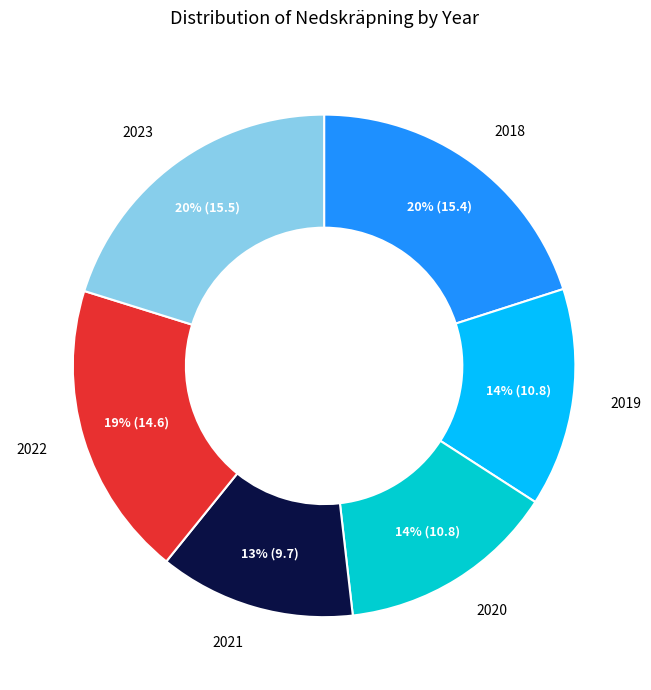

Combined, do 2022 and 2020 account for over 50%?

No